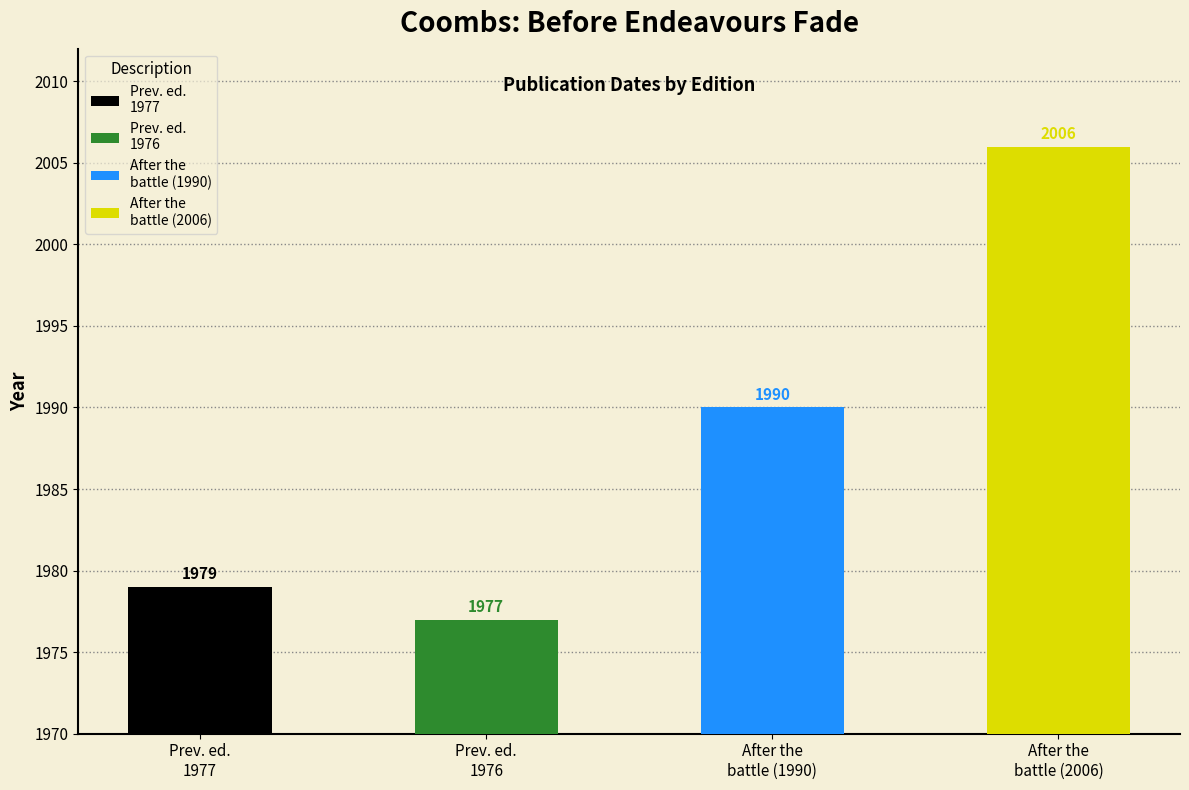

What is the approximate value at Previous ed.: 1977.?

1979